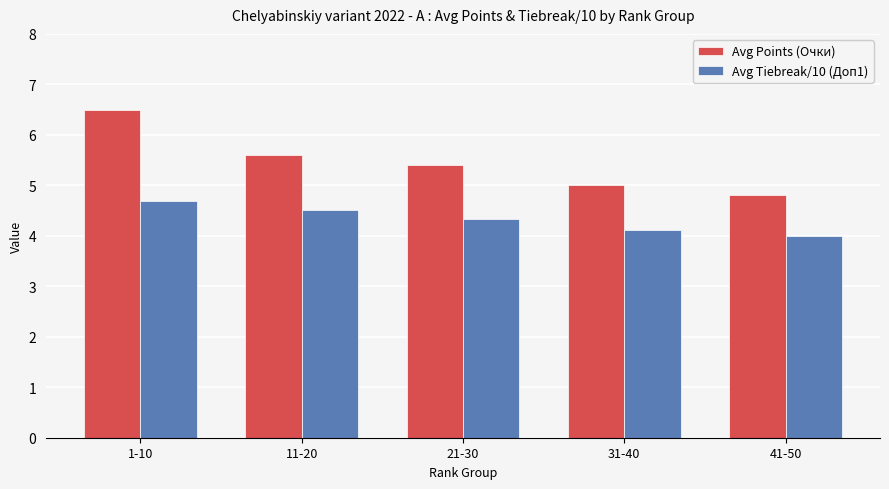

Does the chart contain any negative values?

No